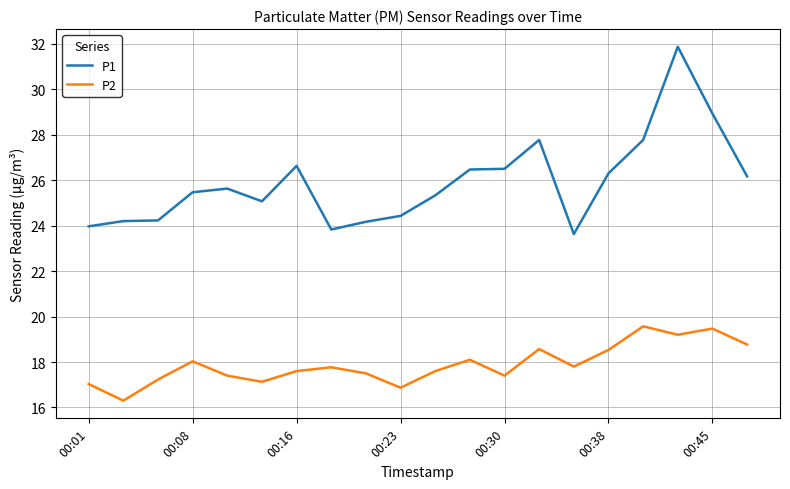

List the series in order of their overall mean, highest first.

P1, P2